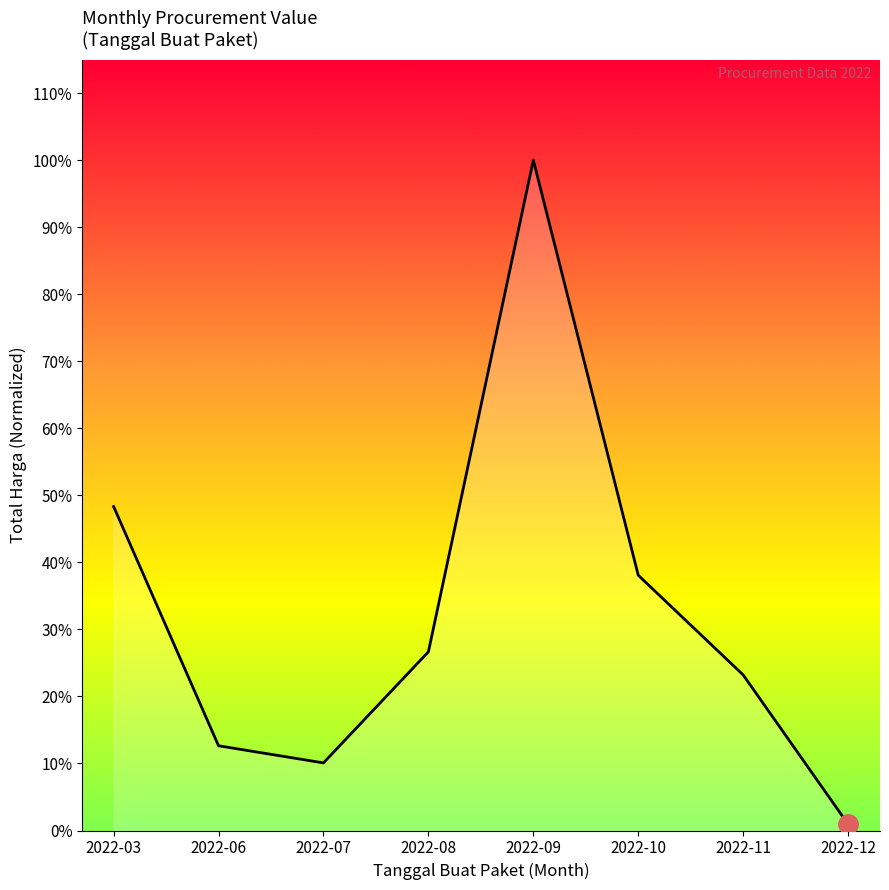

Where is the data nearest to the value 0?

2022-12